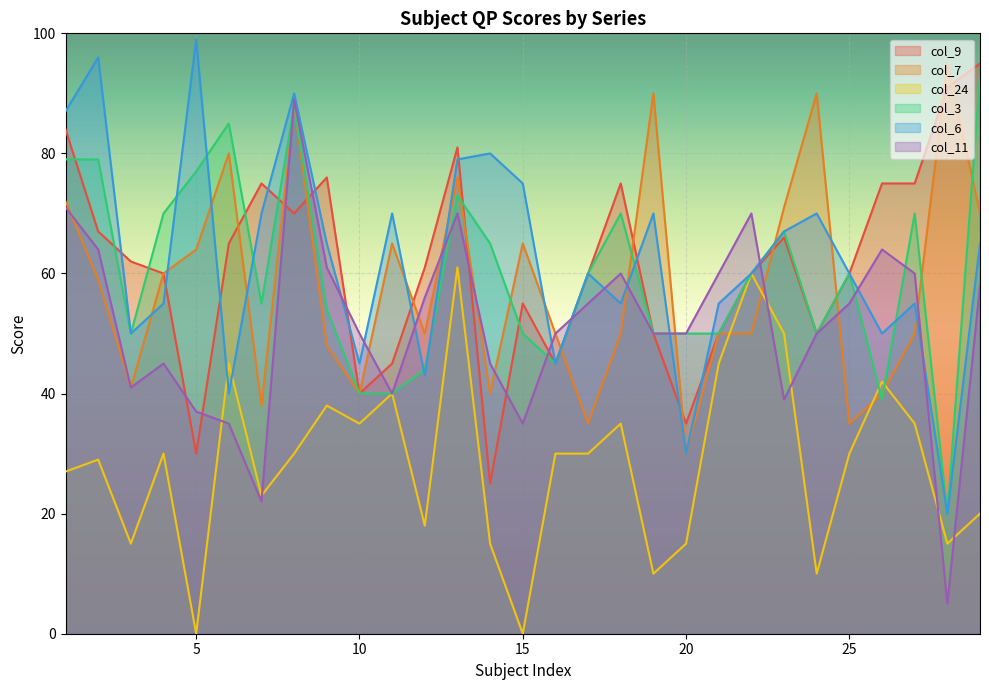

What is the sum of the col_6 values at 9 and 24?

135